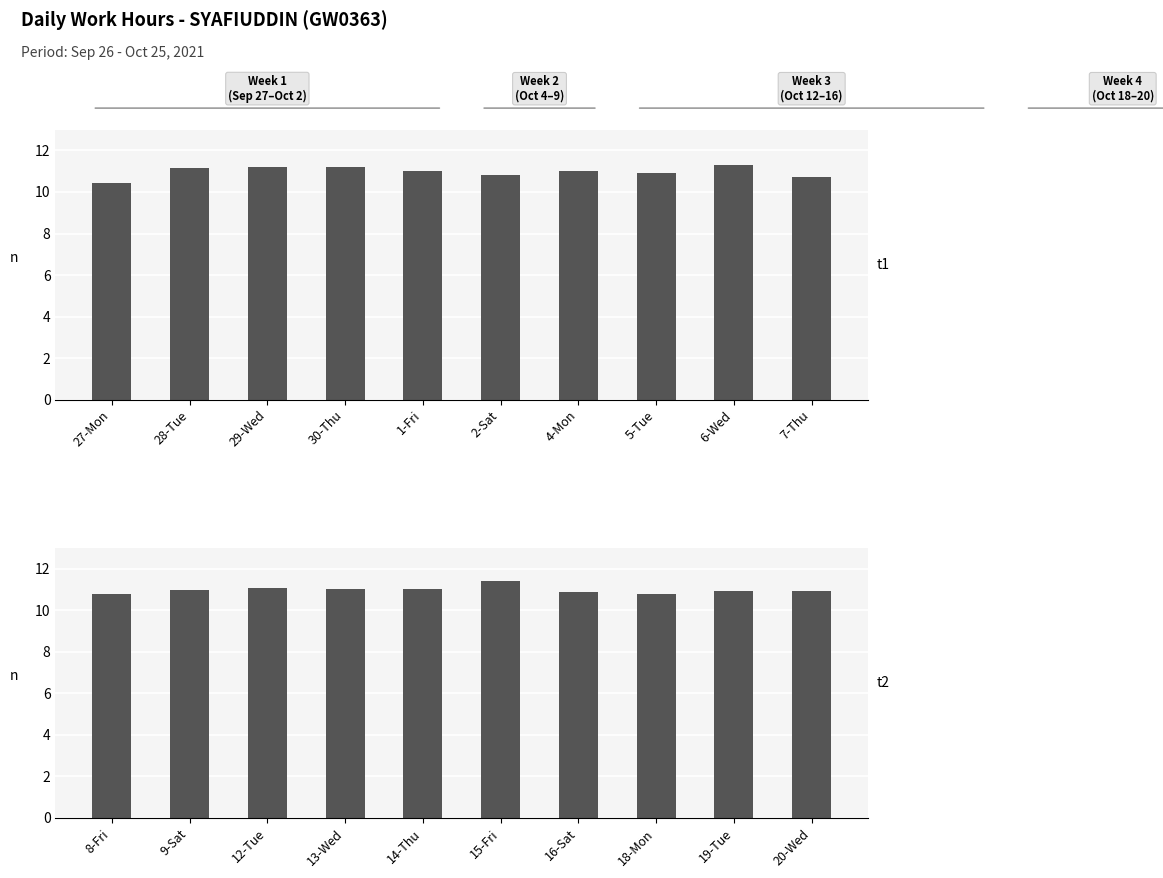

Count the number of data series in this chart.

1